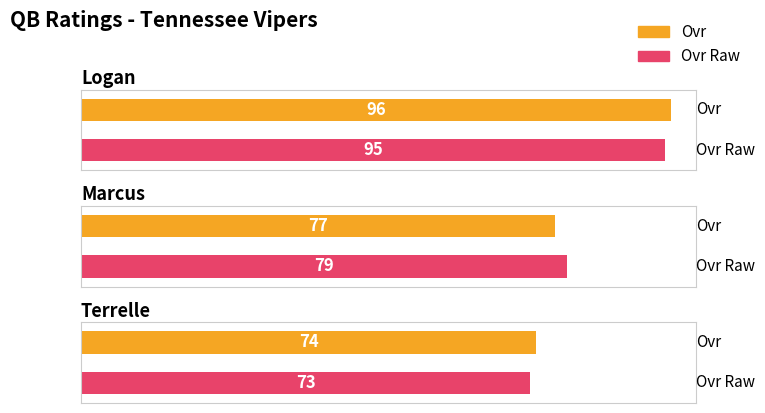

At which category is the sum across all series the highest?

Logan